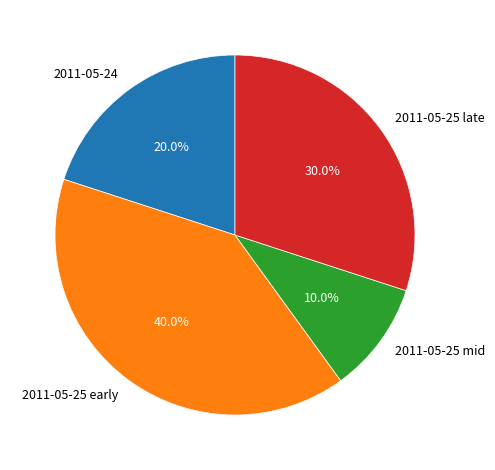

How many slices are in this pie chart?

4